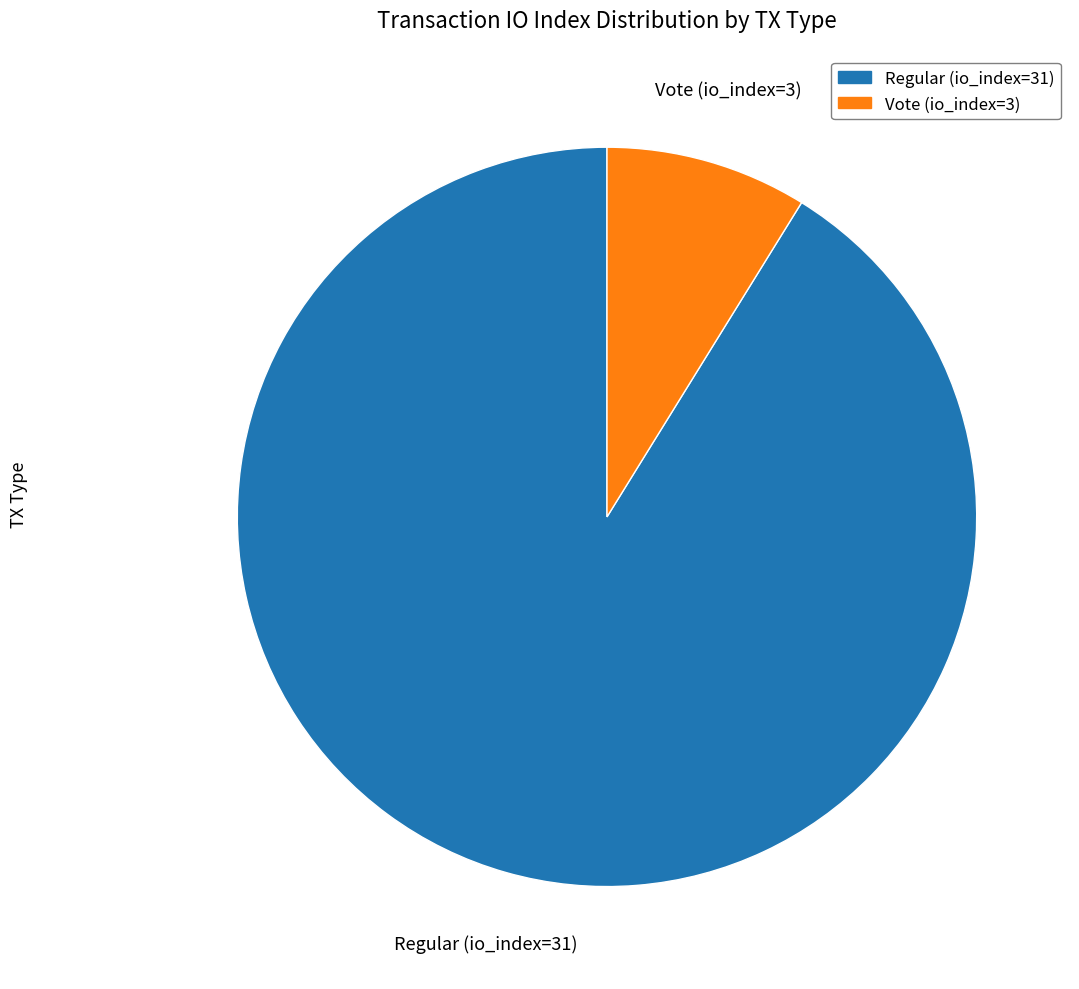

Which category has the smallest portion of the pie?

Vote (io_index=3)